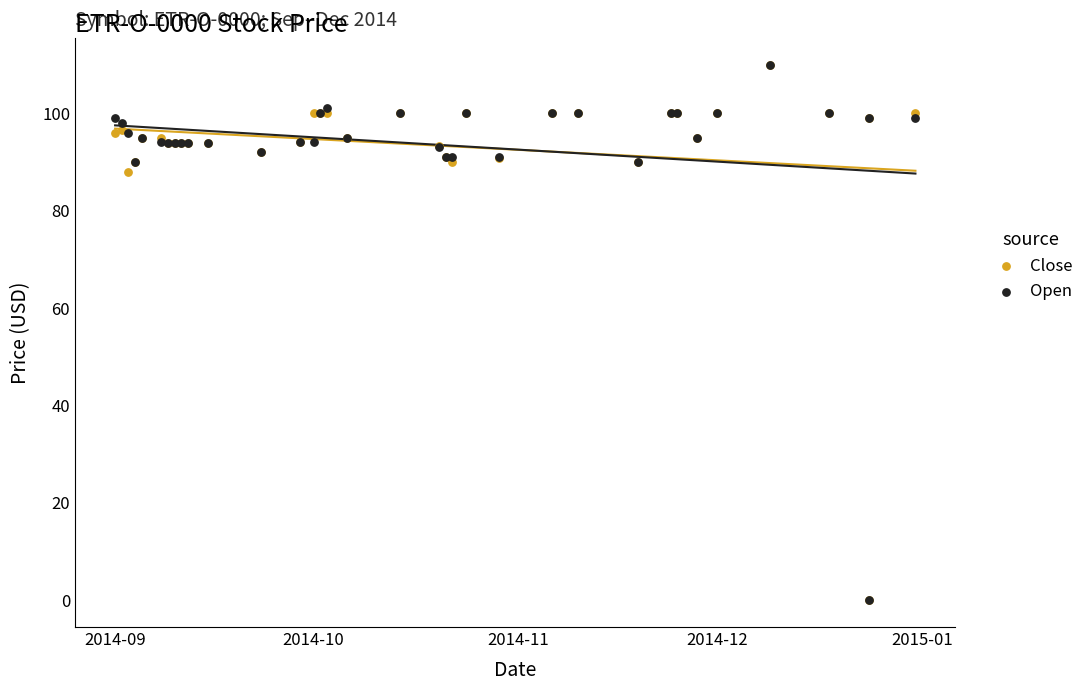

In the Open series, what Y value is closest to 55?

90.0